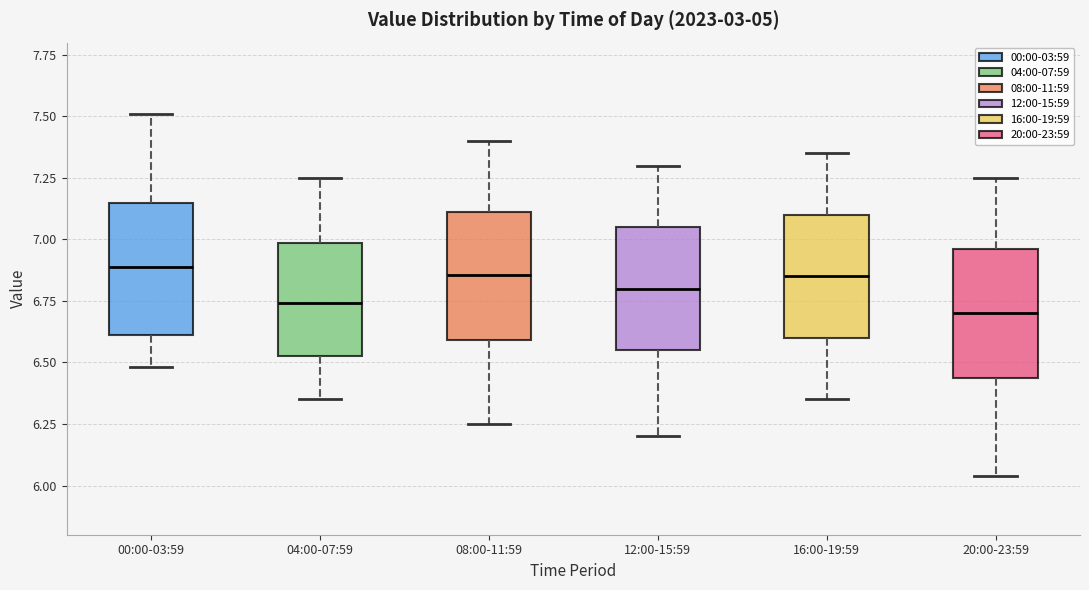

Where is the lower edge of the box for 16:00-19:59 on the y-axis? The values are not printed on the chart, so give them approximately, as read against the axis.

6.60